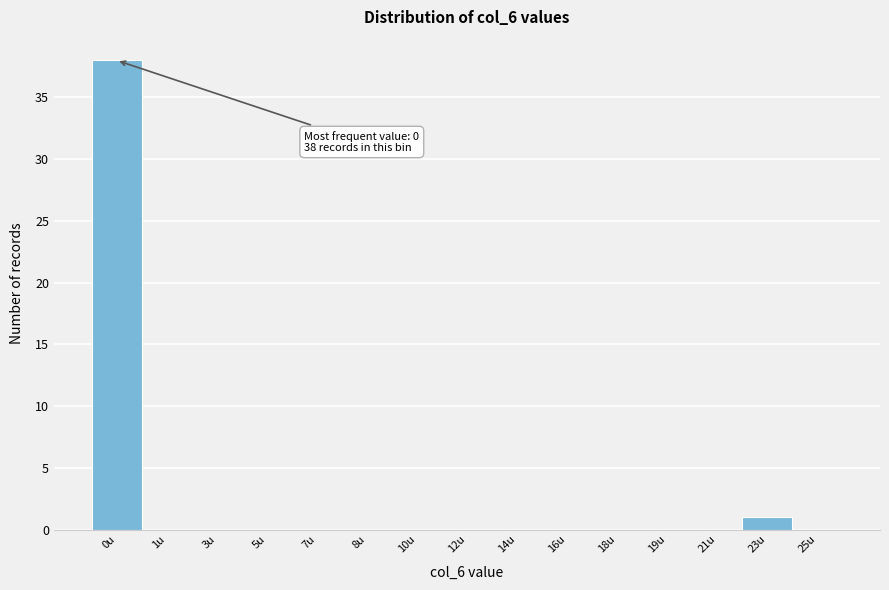

Reading left to right, list all the values displayed in this chart.

0u=38	1u=0	3u=0	5u=0	7u=0	8u=0	10u=0	12u=0	14u=0	16u=0	18u=0	19u=0	21u=0	23u=1	25u=0